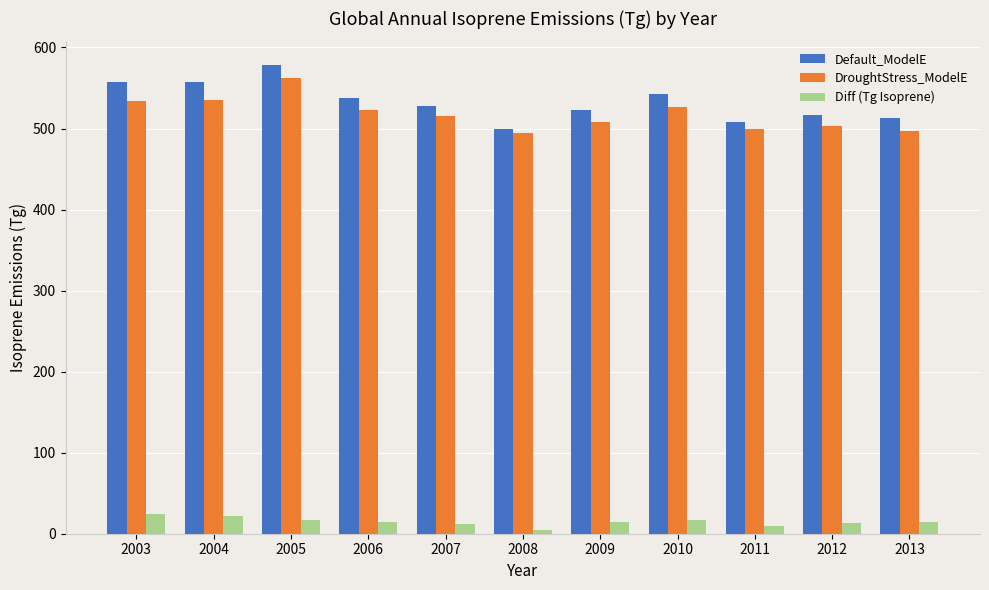

What is the average value of the Default_ModelE series?

532.7